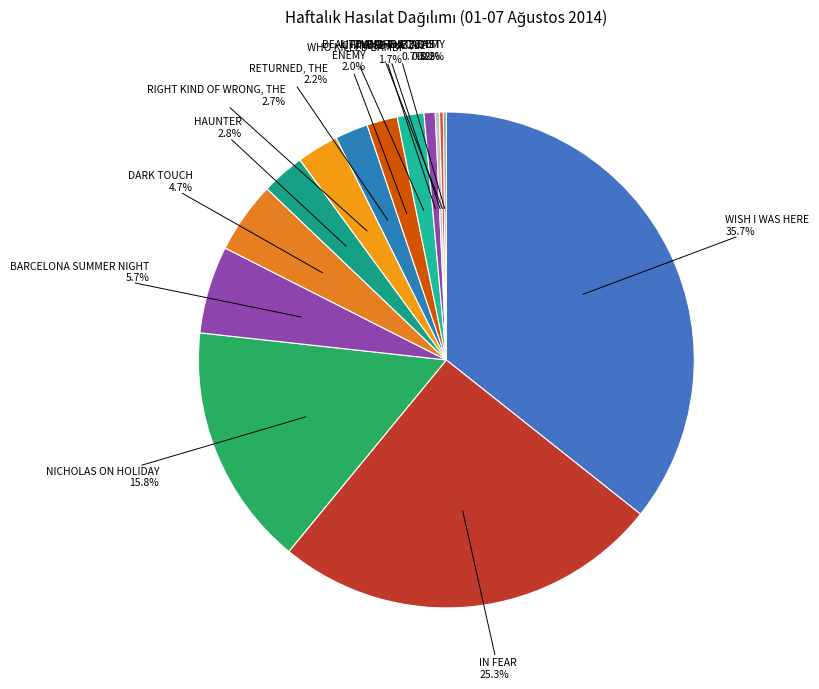

What percentage is NOT represented by NICHOLAS ON HOLIDAY?

84.2%